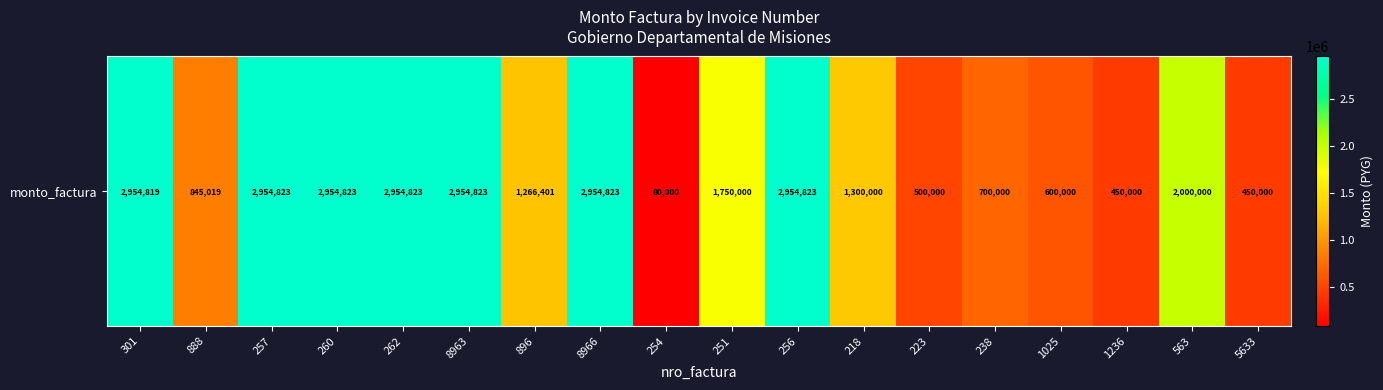

Rank the categories by value from lowest to highest.

254, 1236, 5633, 223, 1025, 238, 888, 896, 218, 251, 563, 301, 257, 260, 262, 8963, 8966, 256